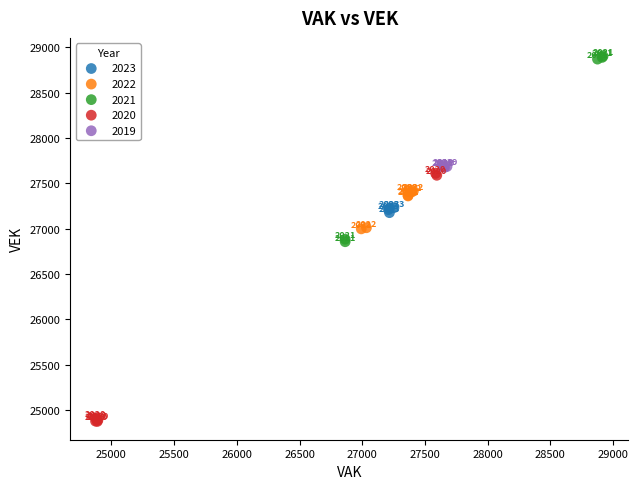

Which series reaches the minimum Y coordinate?

2020